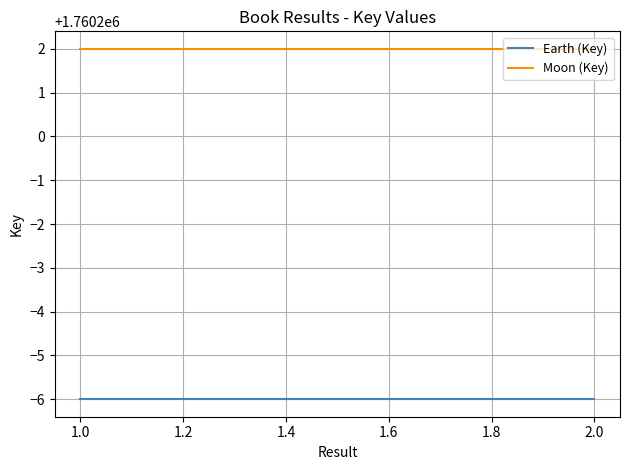

Reading left to right, what are all the values shown in this chart?

Earth (Key): 1760194	1760194
Moon (Key): 1760202	1760202